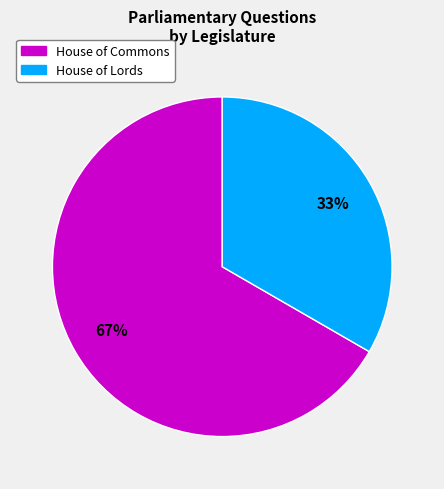

To the nearest percent, what is the average slice percentage?

50%